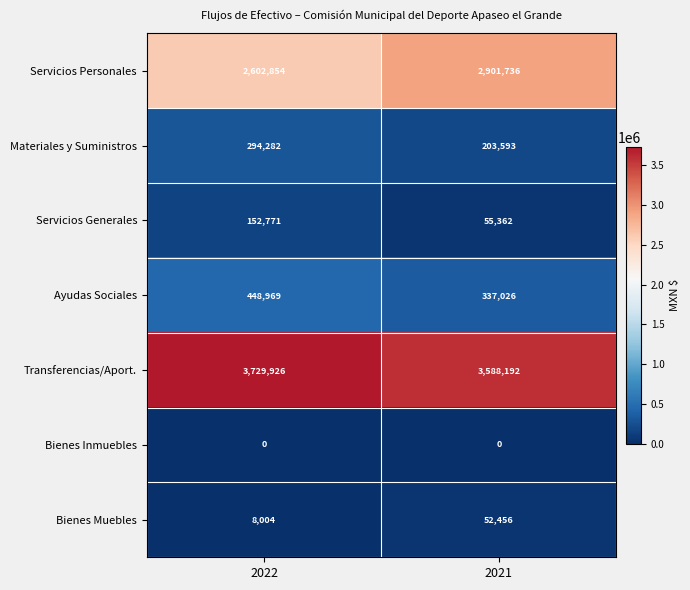

Which series has the largest range (max minus min)?

Servicios Personales